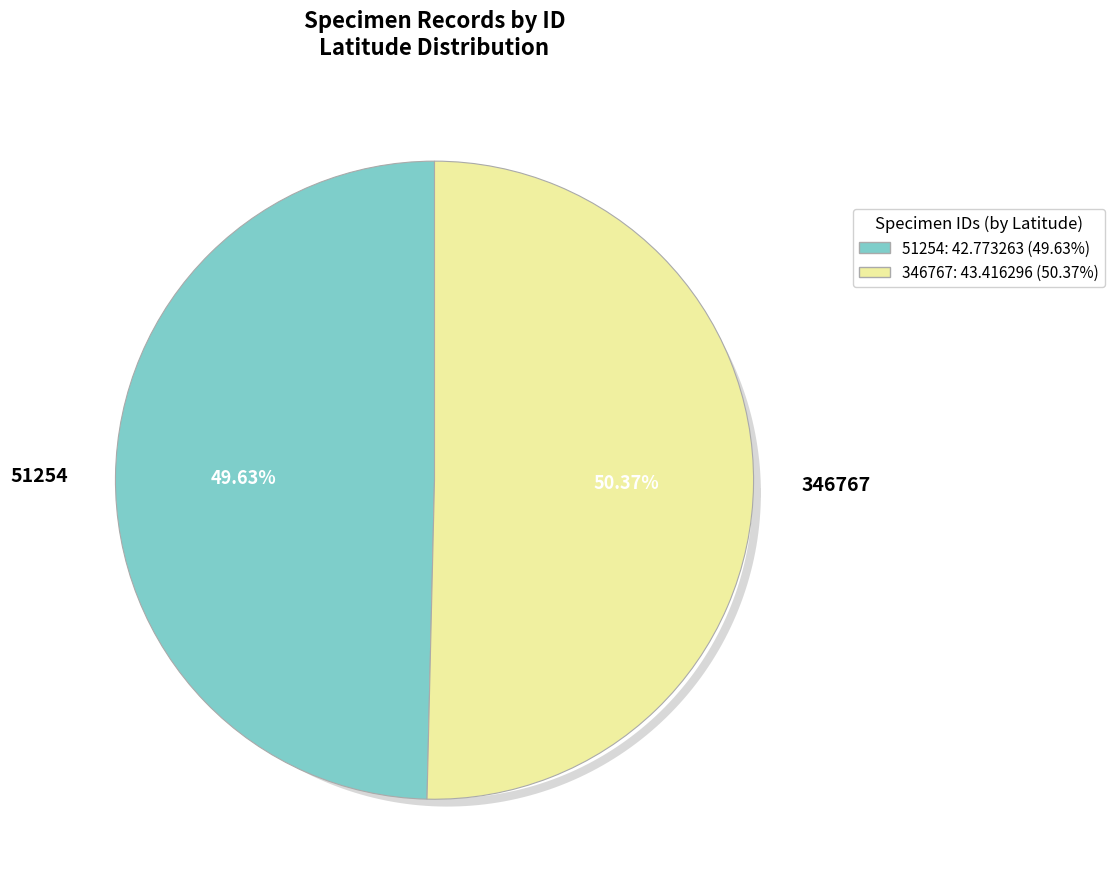

Is it true that 51254 is 61% of the pie?

False